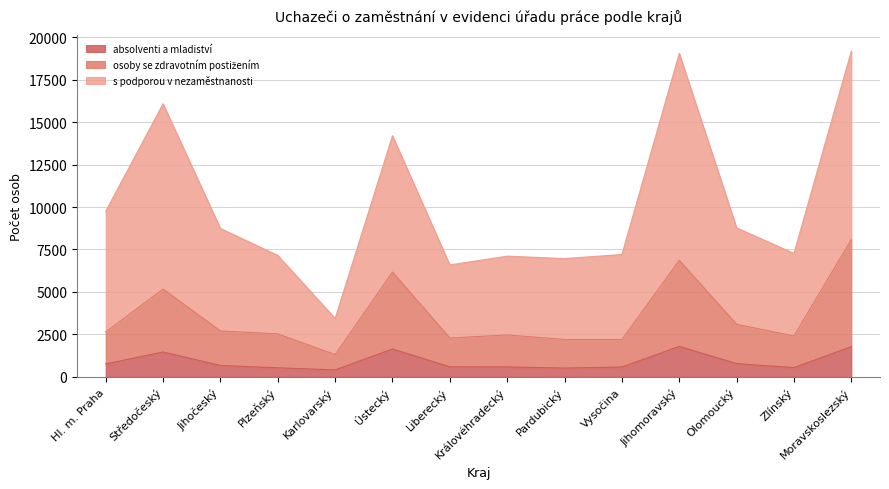

How many series are shown in this chart?

3